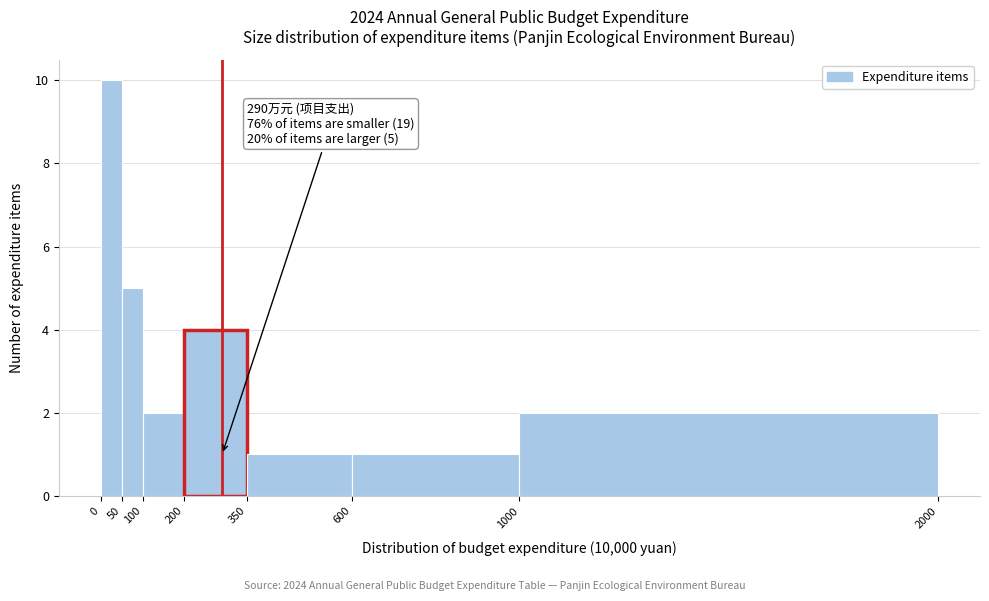

Over which range of the x-axis is the bar tallest?

0 to 50